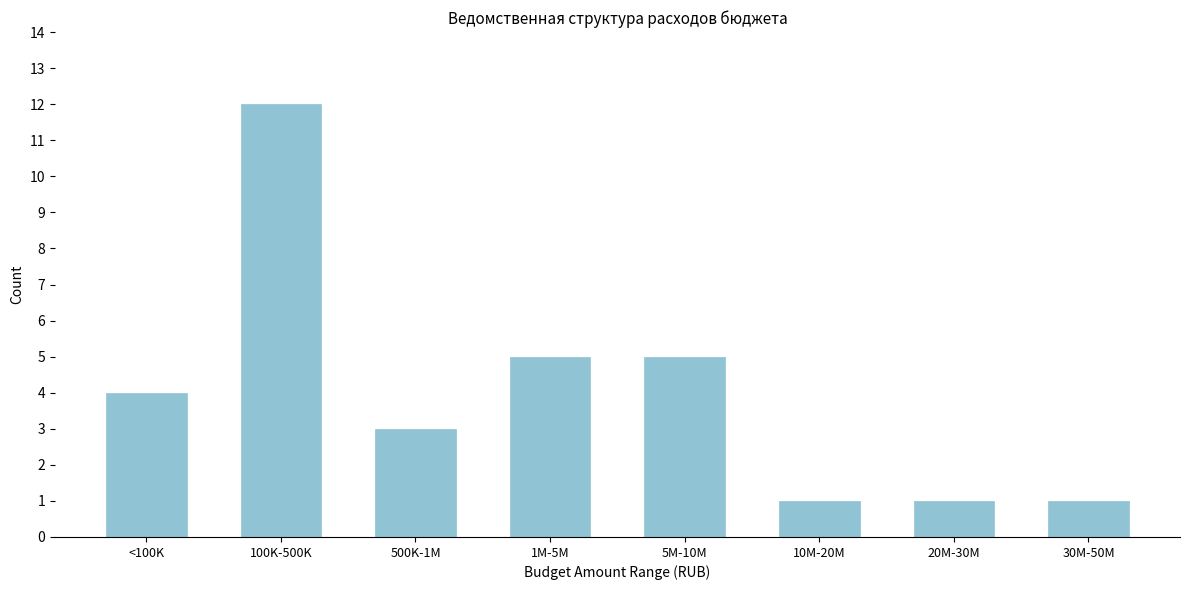

Reading right to left, what are all the values shown in this chart?

1	1	1	5	5	3	12	4